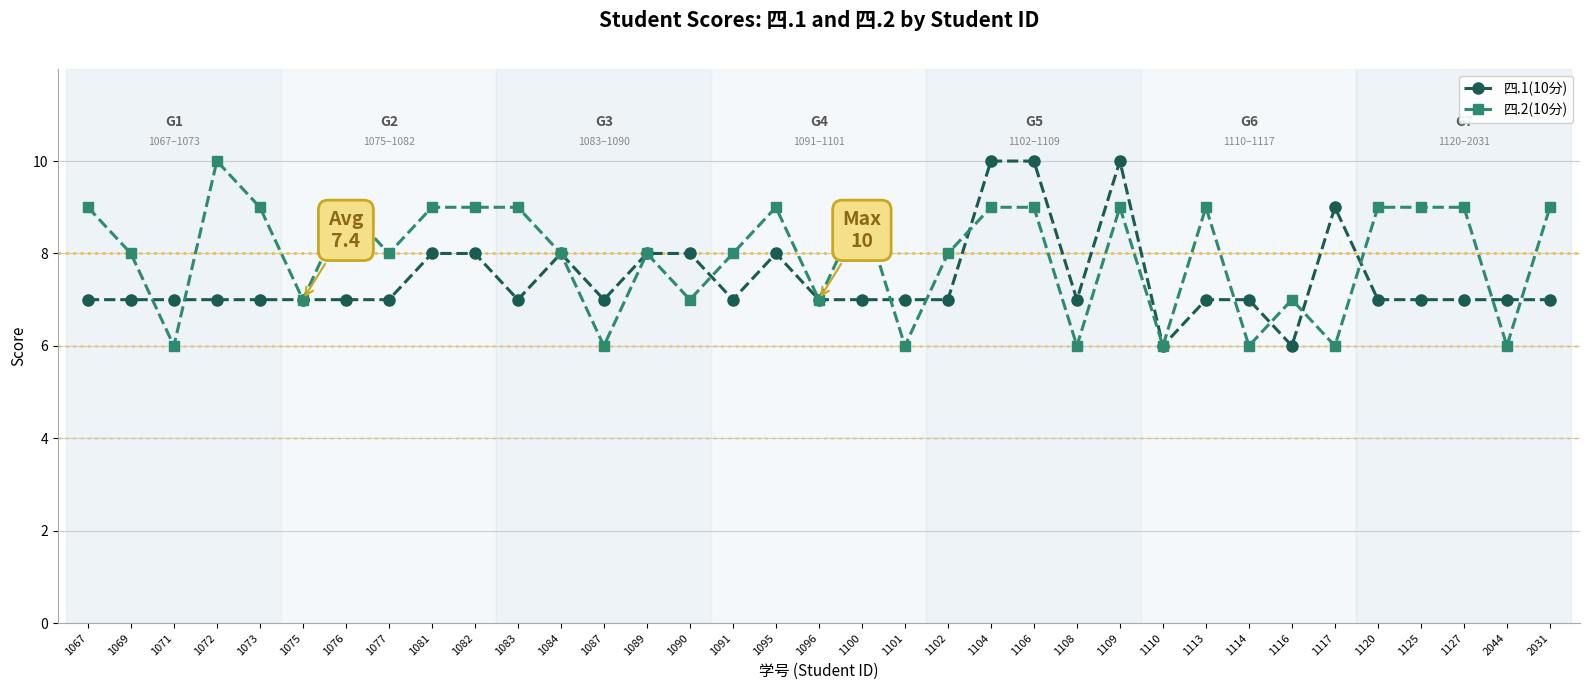

How many series are shown in this chart?

2